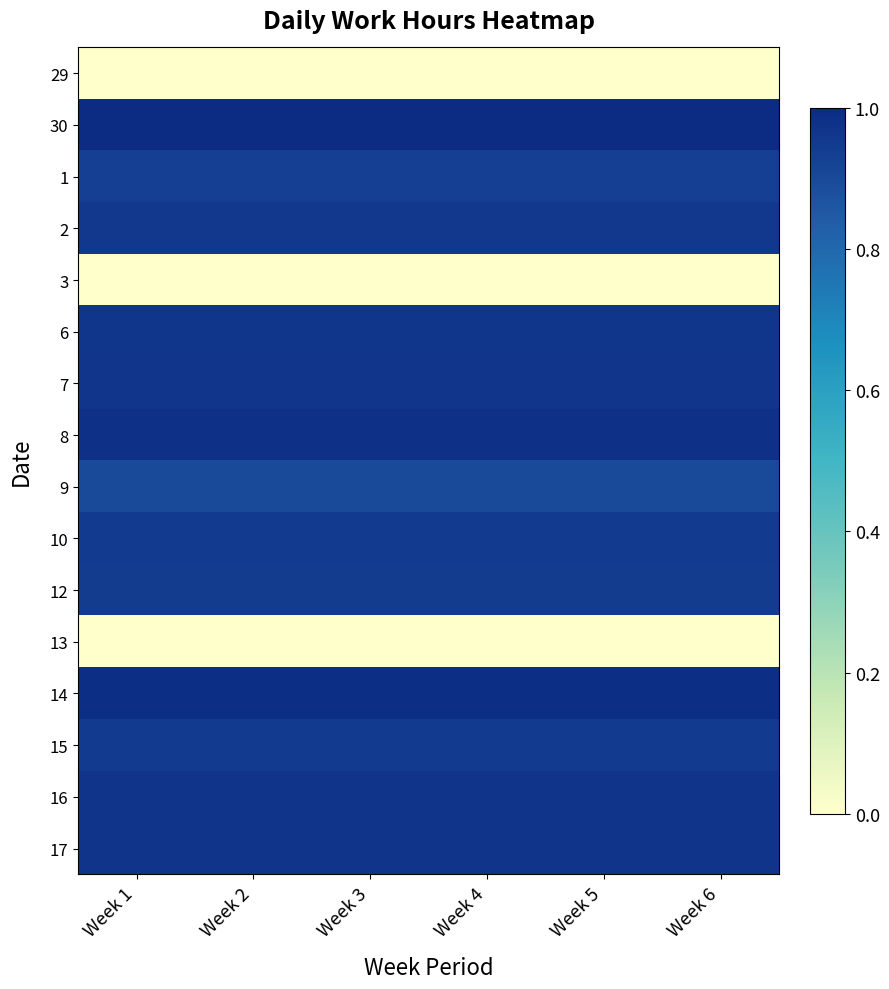

Reading right to left, what are all the values shown in this chart?

29: Week 6=0.0	Week 5=0.0	Week 4=0.0	Week 3=0.0	Week 2=0.0	Week 1=0.0
30: Week 6=1.0	Week 5=1.0	Week 4=1.0	Week 3=1.0	Week 2=1.0	Week 1=1.0
1: Week 6=0.9	Week 5=0.9	Week 4=0.9	Week 3=0.9	Week 2=0.9	Week 1=0.9
2: Week 6=1.0	Week 5=1.0	Week 4=1.0	Week 3=1.0	Week 2=1.0	Week 1=1.0
3: Week 6=0.0	Week 5=0.0	Week 4=0.0	Week 3=0.0	Week 2=0.0	Week 1=0.0
6: Week 6=1.0	Week 5=1.0	Week 4=1.0	Week 3=1.0	Week 2=1.0	Week 1=1.0
7: Week 6=1.0	Week 5=1.0	Week 4=1.0	Week 3=1.0	Week 2=1.0	Week 1=1.0
8: Week 6=1.0	Week 5=1.0	Week 4=1.0	Week 3=1.0	Week 2=1.0	Week 1=1.0
9: Week 6=0.9	Week 5=0.9	Week 4=0.9	Week 3=0.9	Week 2=0.9	Week 1=0.9
10: Week 6=1.0	Week 5=1.0	Week 4=1.0	Week 3=1.0	Week 2=1.0	Week 1=1.0
12: Week 6=0.9	Week 5=0.9	Week 4=0.9	Week 3=0.9	Week 2=0.9	Week 1=0.9
13: Week 6=0.0	Week 5=0.0	Week 4=0.0	Week 3=0.0	Week 2=0.0	Week 1=0.0
14: Week 6=1.0	Week 5=1.0	Week 4=1.0	Week 3=1.0	Week 2=1.0	Week 1=1.0
15: Week 6=1.0	Week 5=1.0	Week 4=1.0	Week 3=1.0	Week 2=1.0	Week 1=1.0
16: Week 6=1.0	Week 5=1.0	Week 4=1.0	Week 3=1.0	Week 2=1.0	Week 1=1.0
17: Week 6=1.0	Week 5=1.0	Week 4=1.0	Week 3=1.0	Week 2=1.0	Week 1=1.0